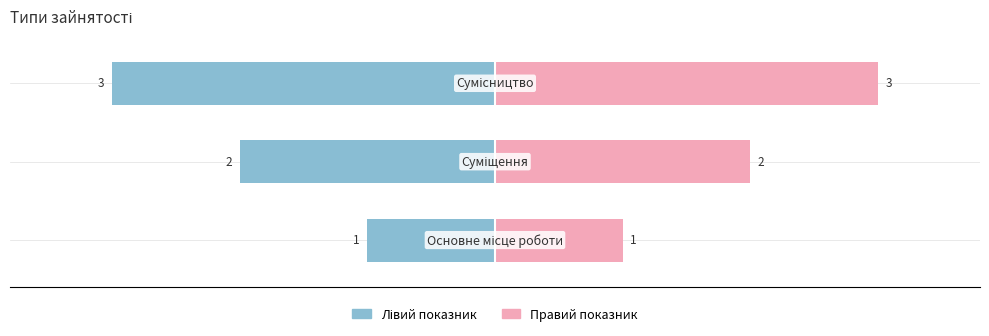

Reading right to left, transcribe all the data shown in this chart.

Лівий показник: -3	-2	-1
Правий показник: 3	2	1